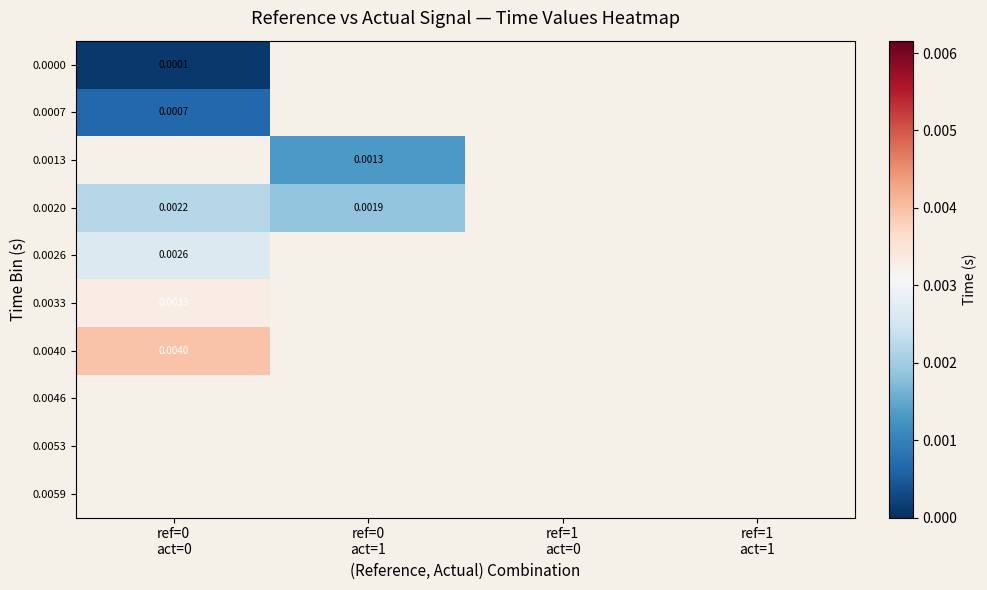

Between ref=1
act=0 and ref=0
act=0, which is larger?

ref=0
act=0